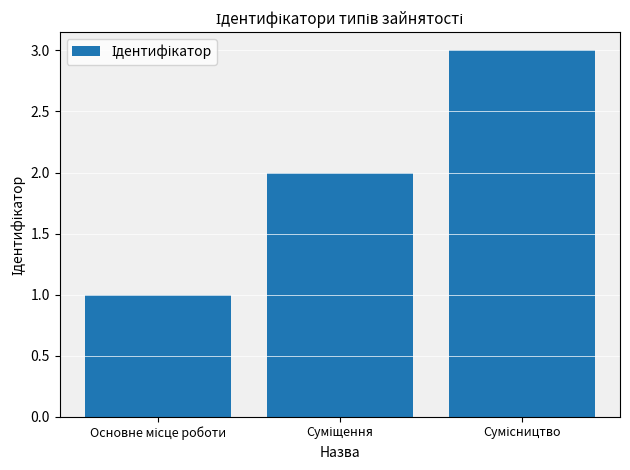

What is the value of the 1st bar from the left?

1